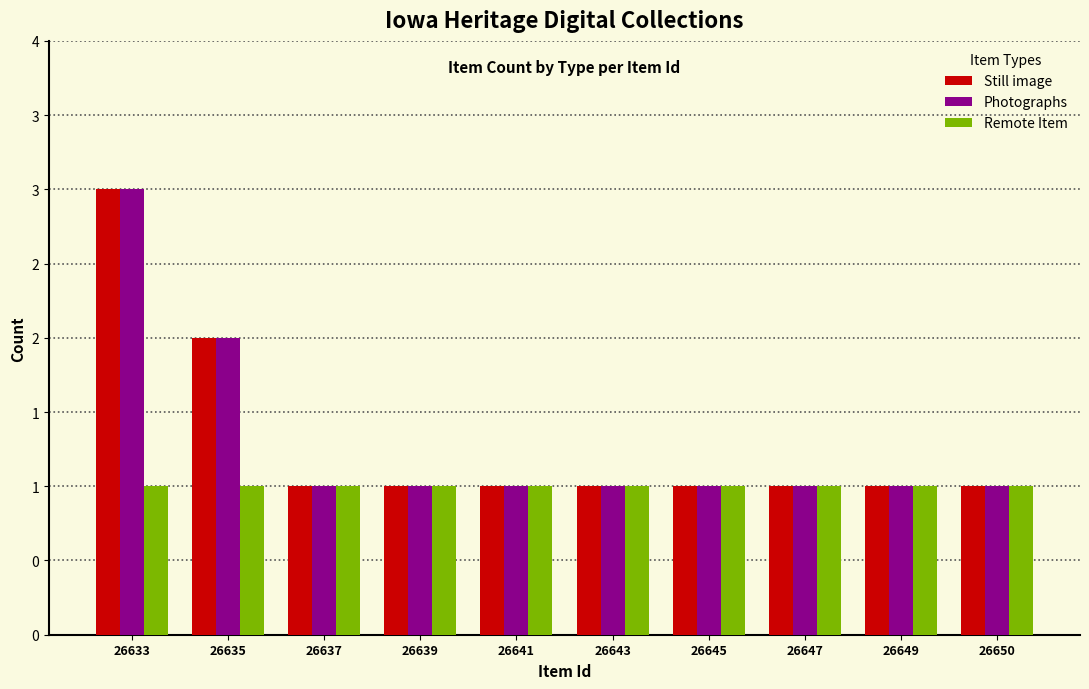

What are all the series names shown in the legend?

Still image, Photographs, Remote Item